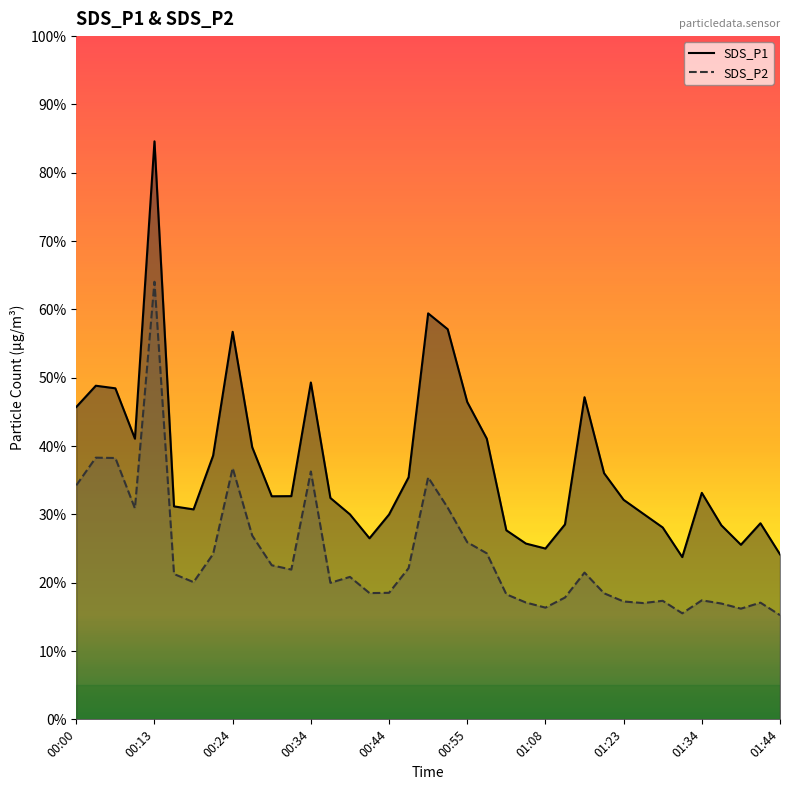

Reading right to left, extract all data points from this chart.

SDS_P1: 01:44=24.1	01:42=28.7	01:39=25.6	01:37=28.4	01:34=33.1	01:31=23.8	01:28=28.1	01:26=30.1	01:23=32.1	01:20=36.0	01:17=47.1	01:11=28.5	01:08=25.0	01:06=25.7	01:03=27.7	00:58=41.1	00:55=46.5	00:52=57.1	00:50=59.4	00:47=35.4	00:44=30.0	00:42=26.5	00:39=30.0	00:37=32.4	00:34=49.3	00:32=32.7	00:29=32.6	00:26=39.8	00:24=56.7	00:21=38.6	00:18=30.7	00:15=31.2	00:13=84.6	00:10=41.1	00:08=48.5	00:05=48.8	00:00=45.7
SDS_P2: 01:44=15.2	01:42=17.1	01:39=16.2	01:37=16.9	01:34=17.4	01:31=15.5	01:28=17.4	01:26=17.0	01:23=17.2	01:20=18.4	01:17=21.5	01:11=17.8	01:08=16.4	01:06=17.1	01:03=18.3	00:58=24.3	00:55=25.9	00:52=31.0	00:50=35.4	00:47=22.1	00:44=18.5	00:42=18.5	00:39=20.9	00:37=20.0	00:34=36.3	00:32=21.9	00:29=22.6	00:26=26.9	00:24=36.8	00:21=24.2	00:18=20.1	00:15=21.3	00:13=64.0	00:10=30.9	00:08=38.2	00:05=38.3	00:00=34.2